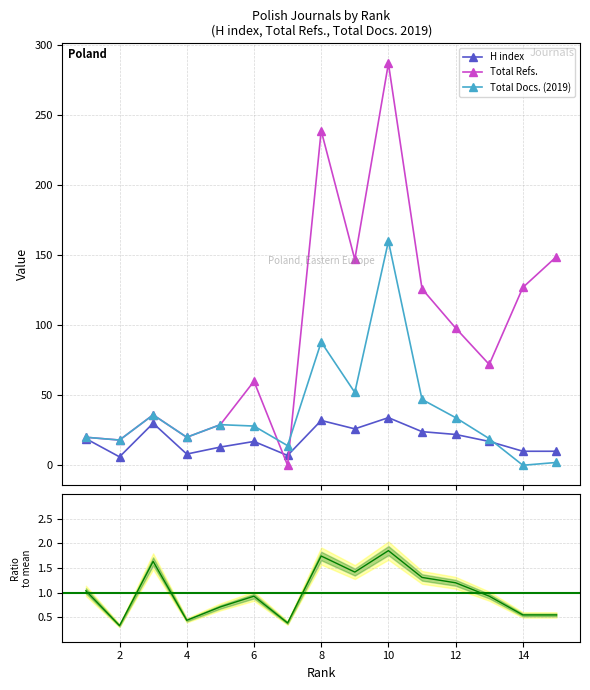

The value of Total Docs. (2019) at 7 is 4. True or false?

False